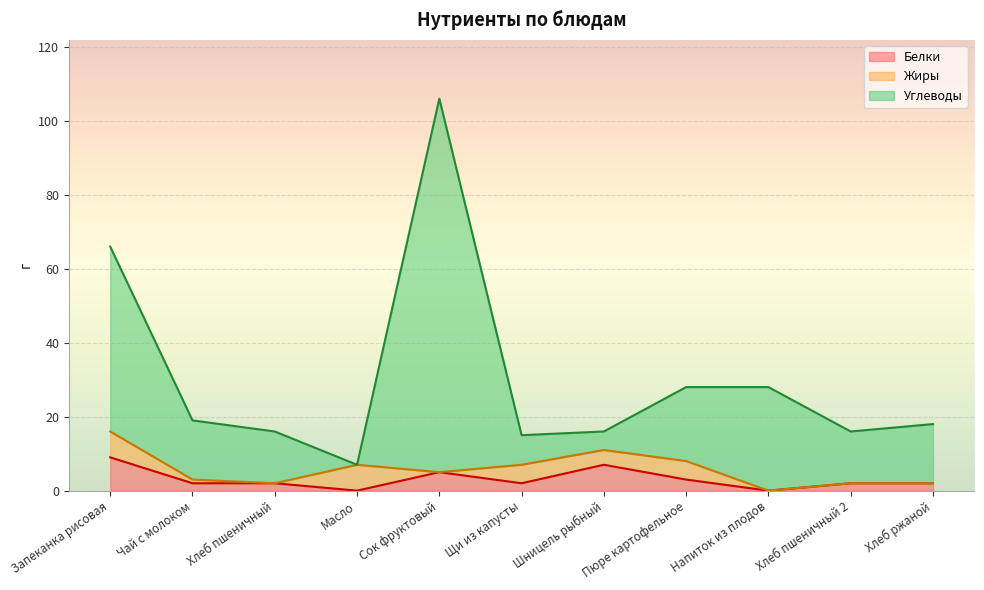

Does the chart display data point markers on the line(s)?

No